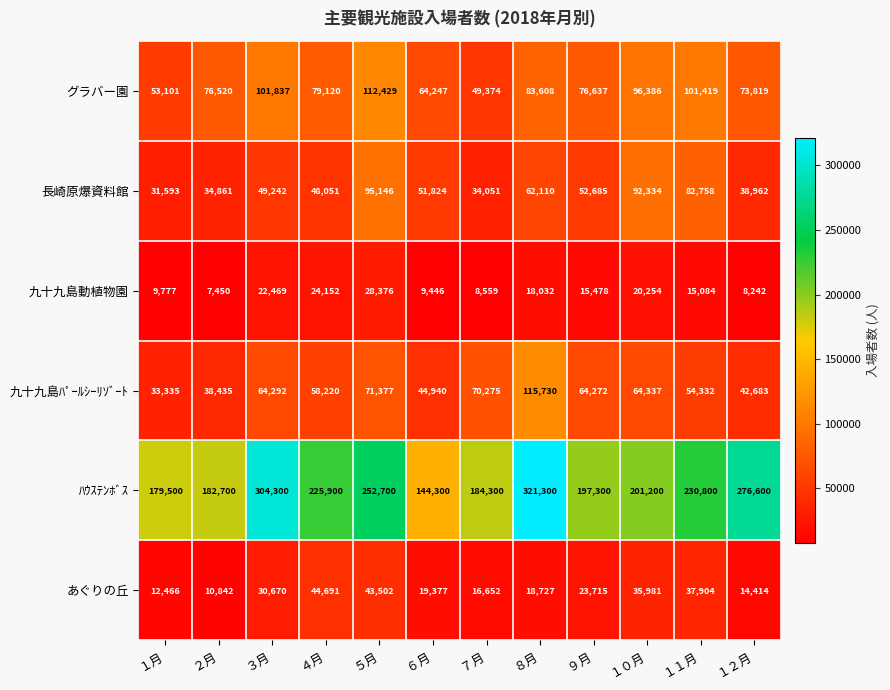

The あぐりの丘 series shows 18453 at １月. True or false?

False